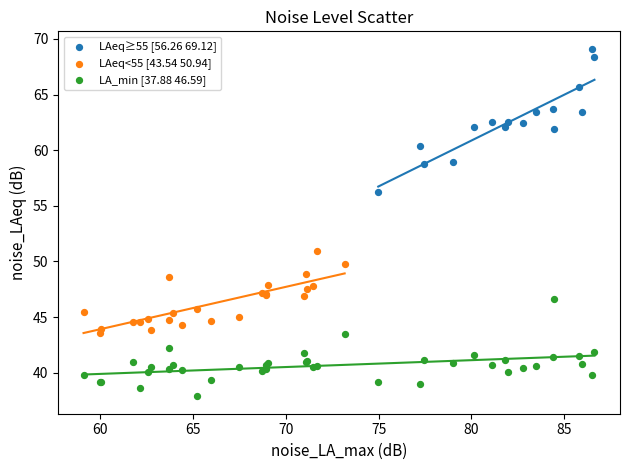

Which series has the widest spread of Y values?

LAeq≥55 [56.26 69.12]